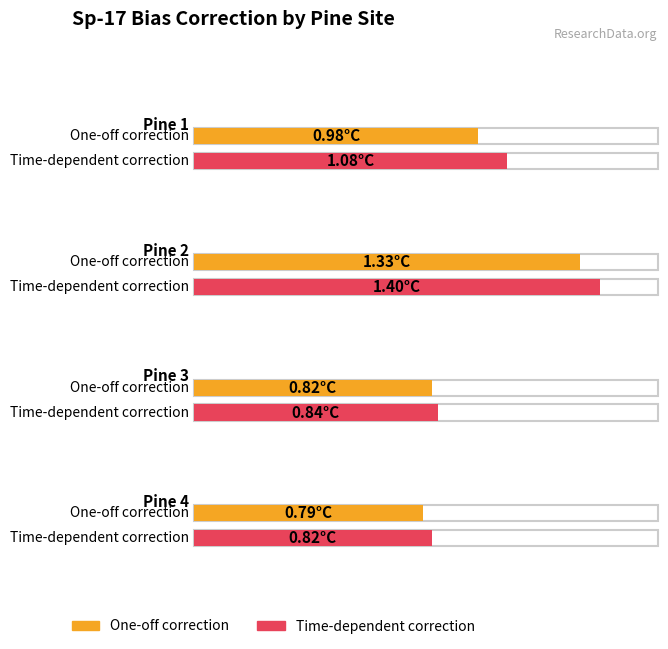

How many bars are there in total?

8